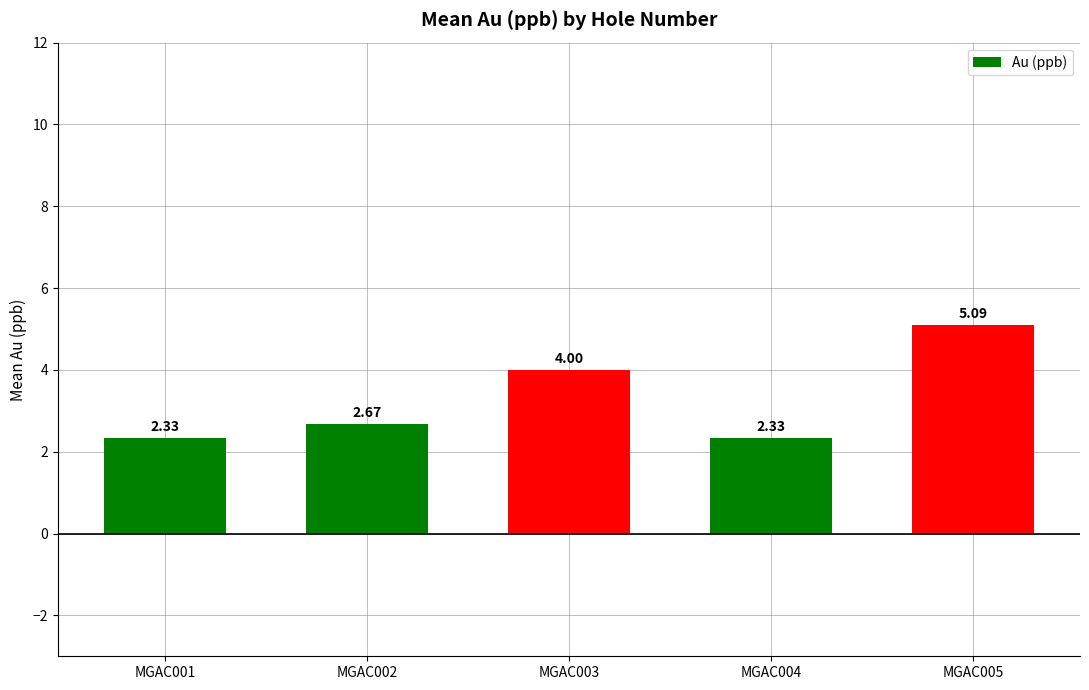

What is the ratio of the value at MGAC002 to the value at MGAC004?

1.1